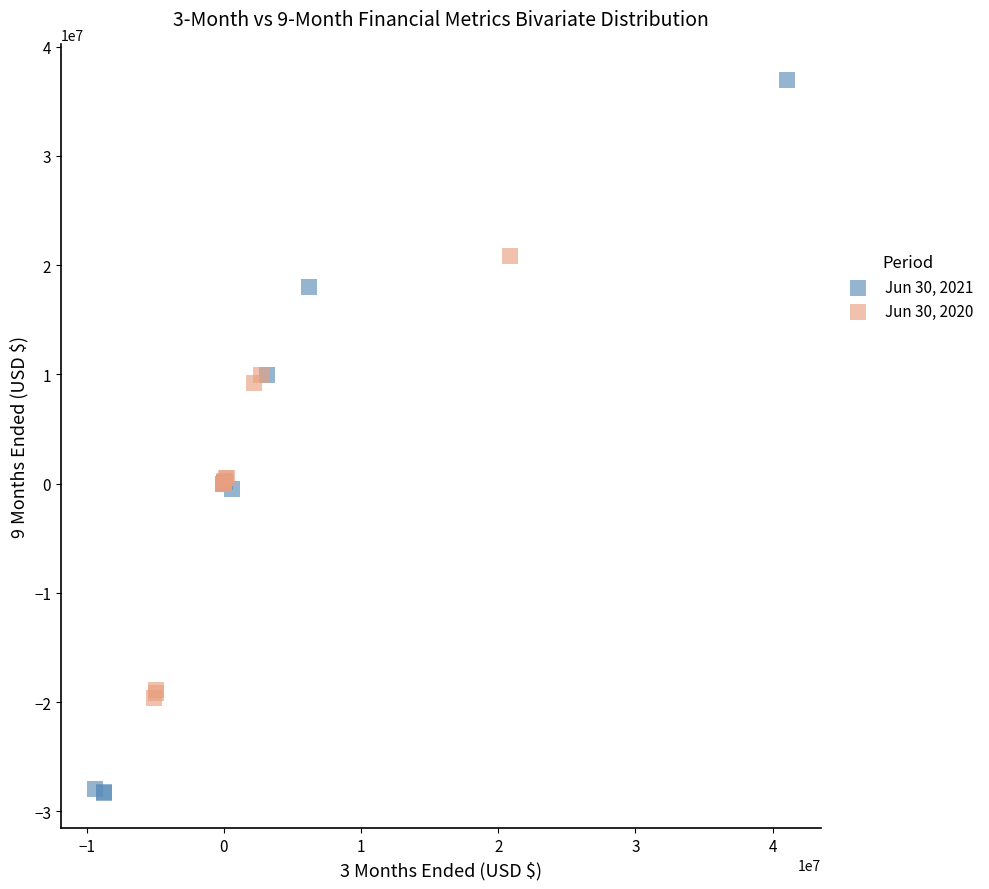

Which series reaches the minimum Y coordinate?

Jun 30, 2021